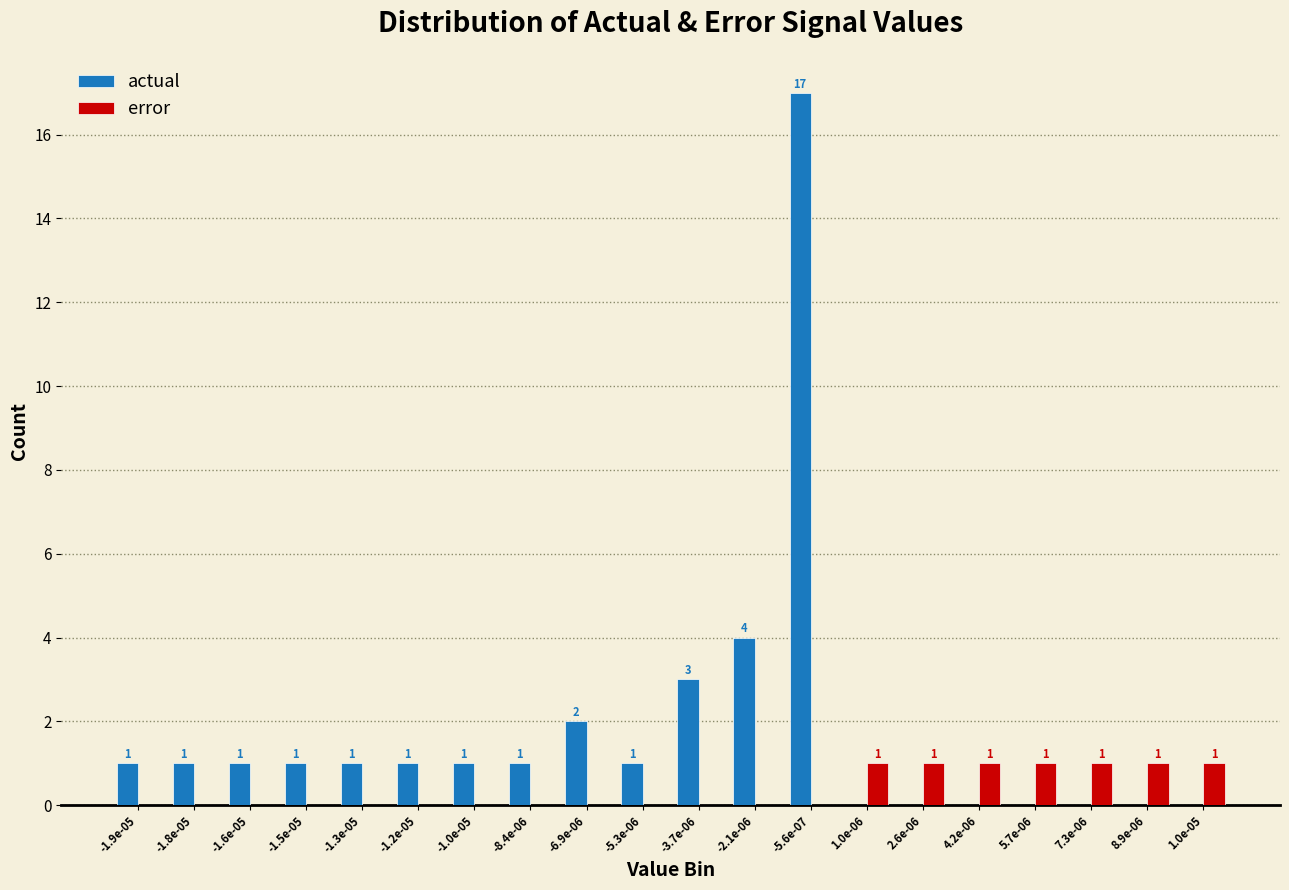

Reading left to right, list all the values displayed in this chart.

actual: -1.9e-05=1	-1.8e-05=1	-1.6e-05=1	-1.5e-05=1	-1.3e-05=1	-1.2e-05=1	-1.0e-05=1	-8.4e-06=1	-6.9e-06=2	-5.3e-06=1	-3.7e-06=3	-2.1e-06=4	-5.6e-07=17	1.0e-06=0	2.6e-06=0	4.2e-06=0	5.7e-06=0	7.3e-06=0	8.9e-06=0	1.0e-05=0
error: -1.9e-05=0	-1.8e-05=0	-1.6e-05=0	-1.5e-05=0	-1.3e-05=0	-1.2e-05=0	-1.0e-05=0	-8.4e-06=0	-6.9e-06=0	-5.3e-06=0	-3.7e-06=0	-2.1e-06=0	-5.6e-07=0	1.0e-06=1	2.6e-06=1	4.2e-06=1	5.7e-06=1	7.3e-06=1	8.9e-06=1	1.0e-05=1